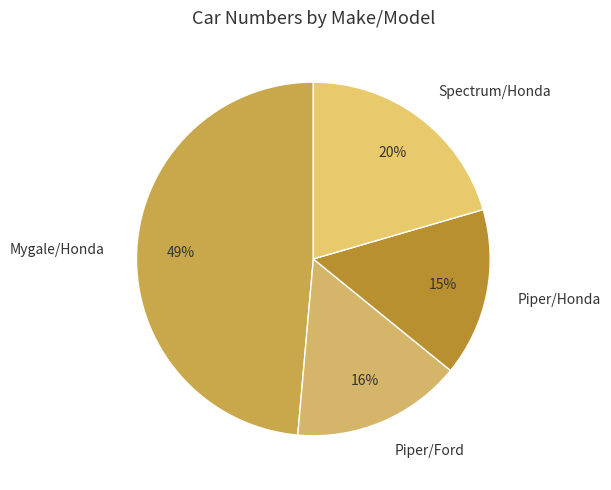

How many slices are in this pie chart?

4